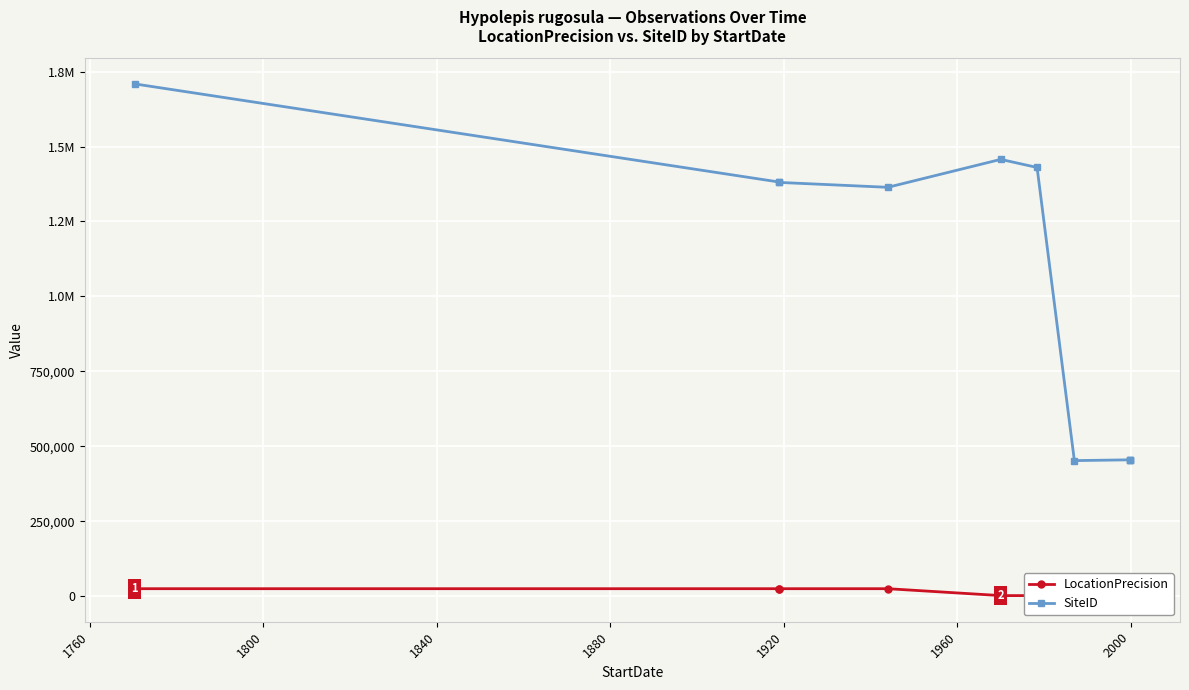

Where is LocationPrecision nearest to the value 12625?

1960